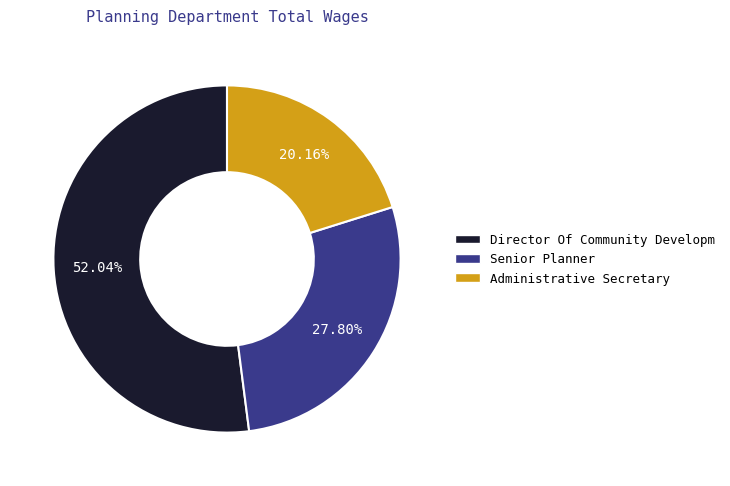

The Administrative Secretary slice represents 6% of the pie. True or false?

False